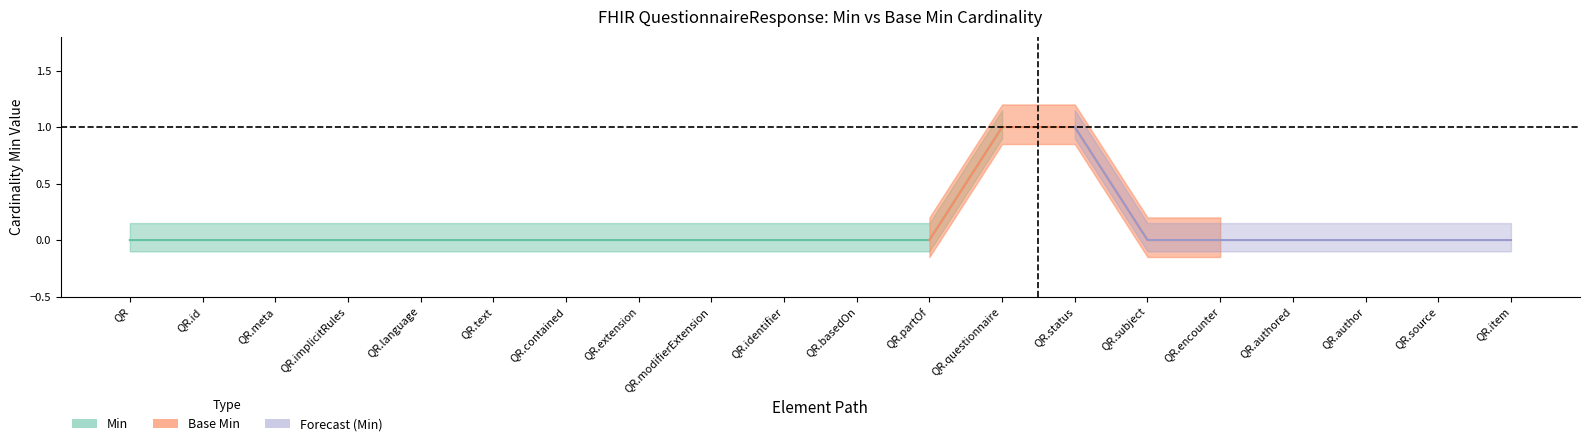

The value of Min at QuestionnaireResponse.extension is -1. True or false?

False